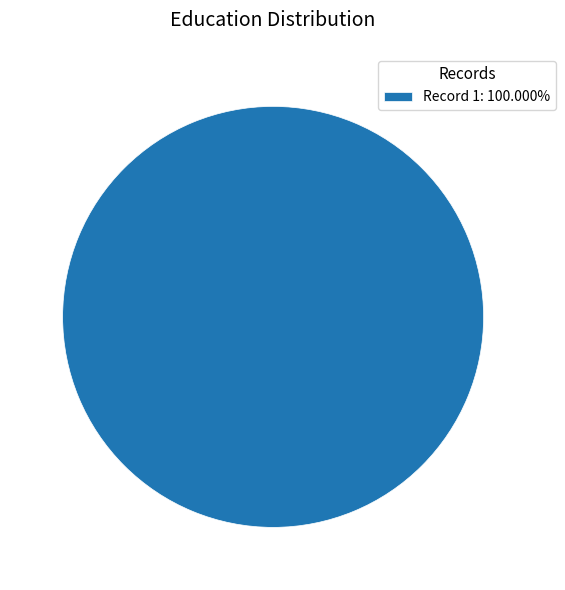

Does Record 1: 100.000% represent more than half of the total?

Yes